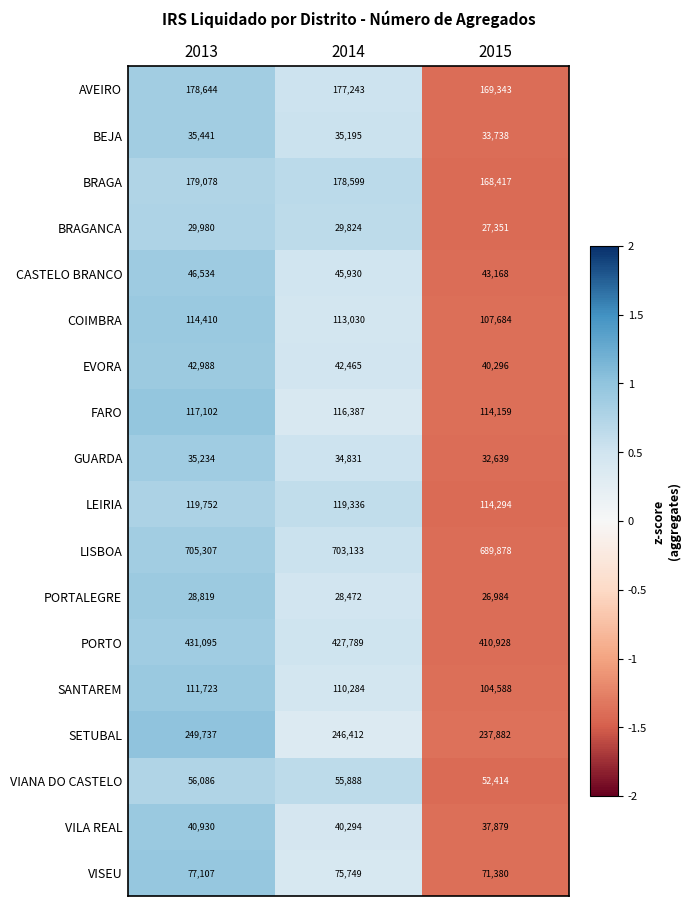

Count the number of categories in the chart.

3